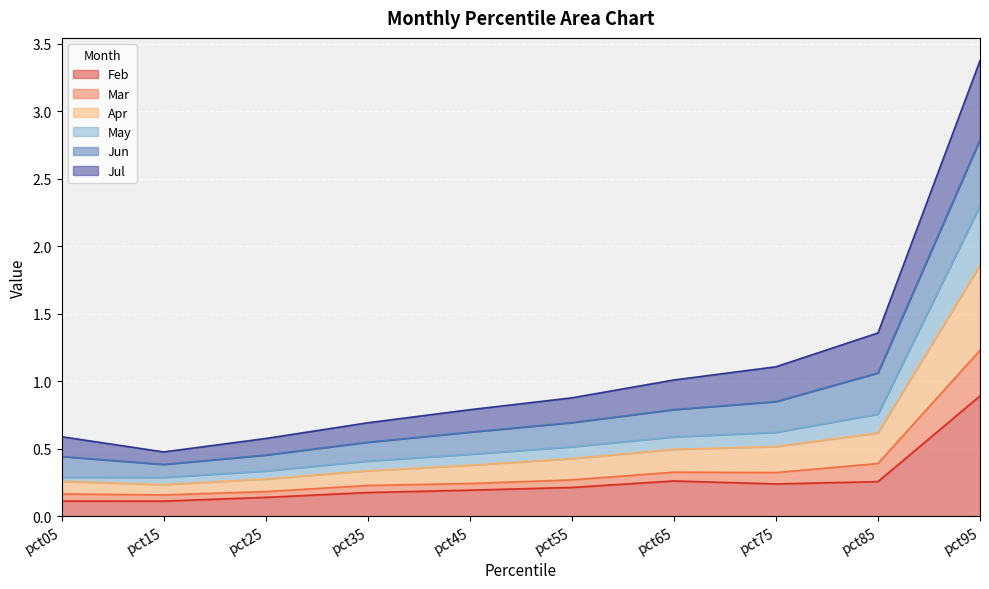

What is the approximate value of May at pct05?

0.3